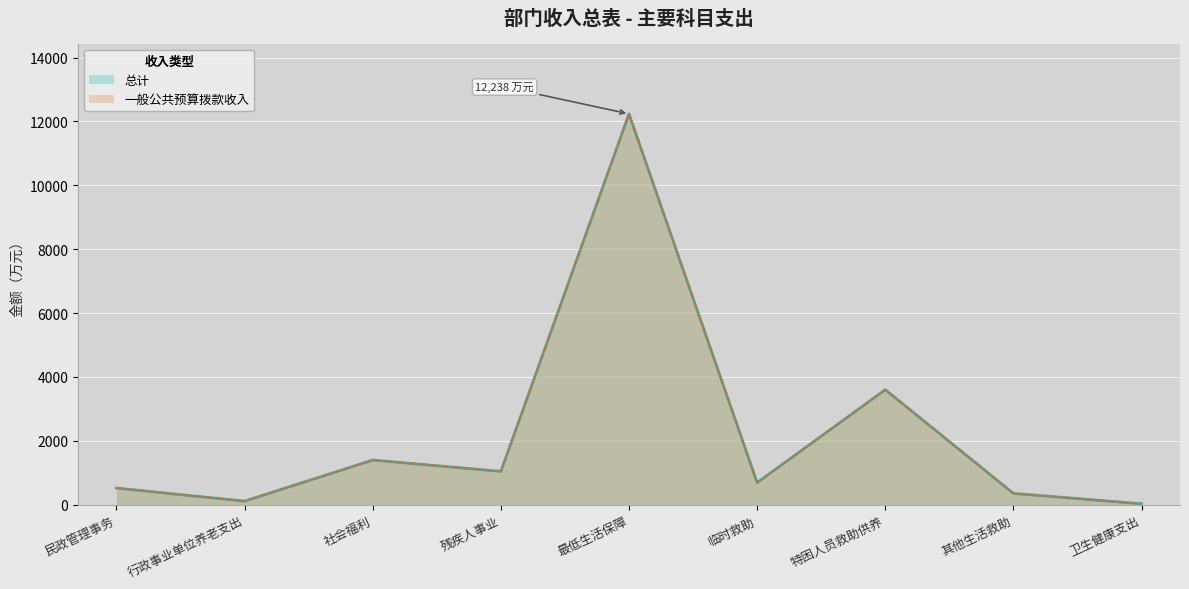

Where is 总计 nearest to the value 6132?

特困人员救助供养